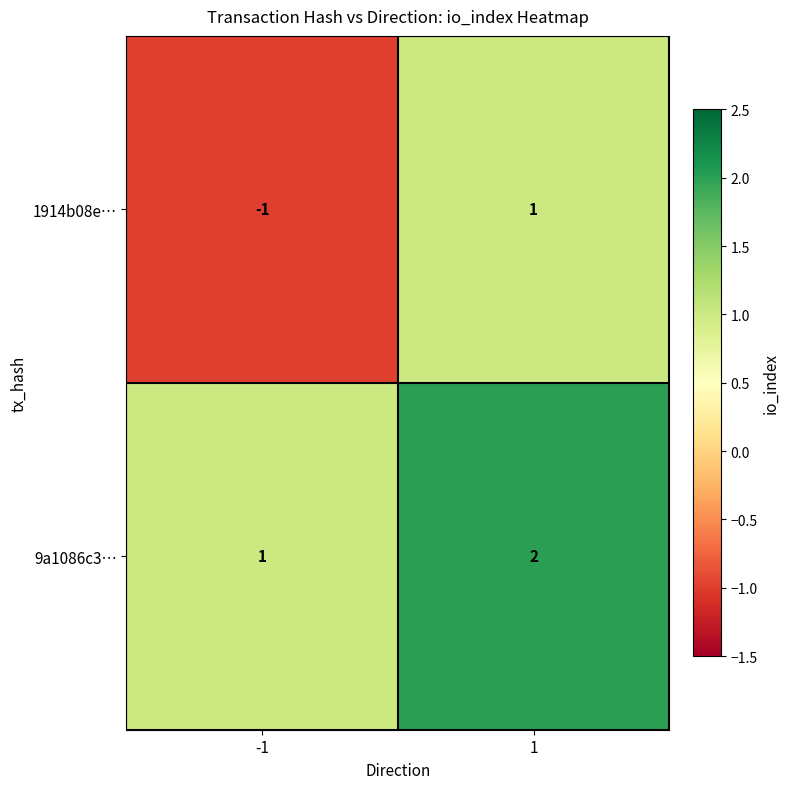

Which series has the largest total across all categories?

9a1086c3…